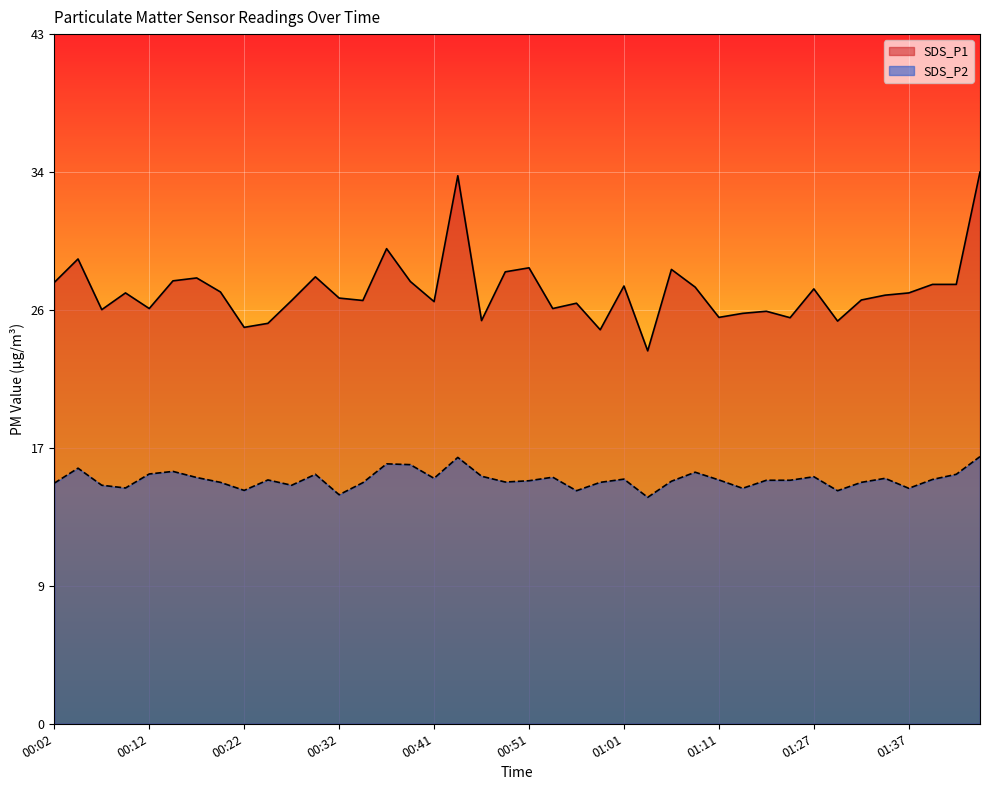

What is the value of the SDS_P1 point at the 4th from the left?

26.8